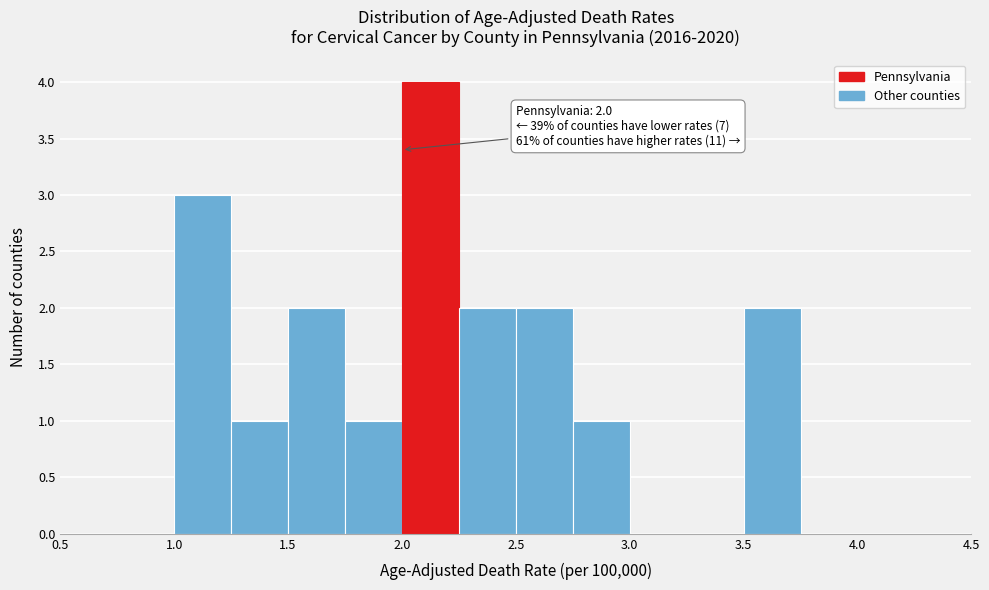

Over which range of the x-axis is the bar tallest?

2.00 to 2.25